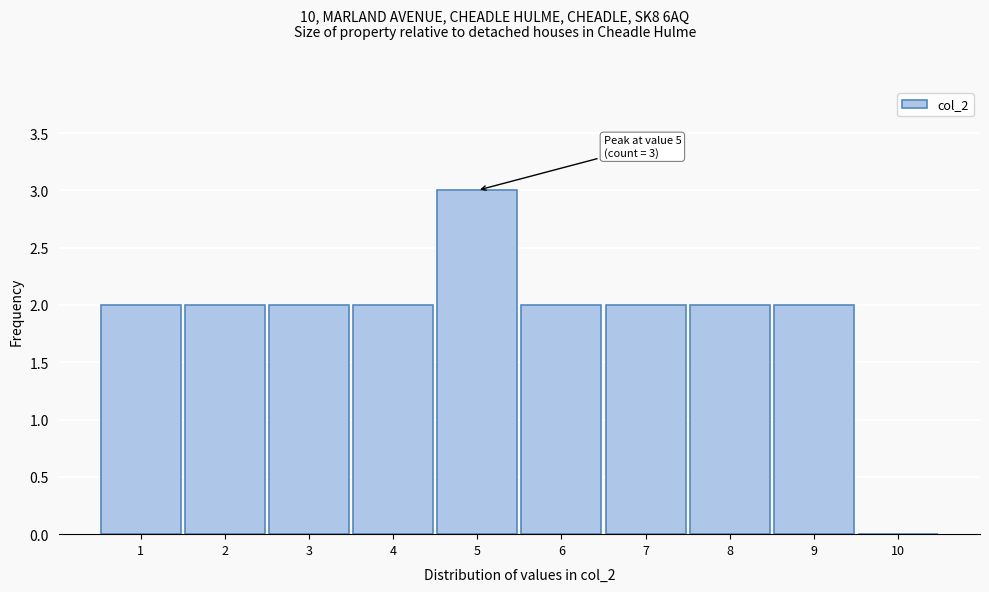

Over which range of the x-axis is the bar tallest?

4.5 to 5.5